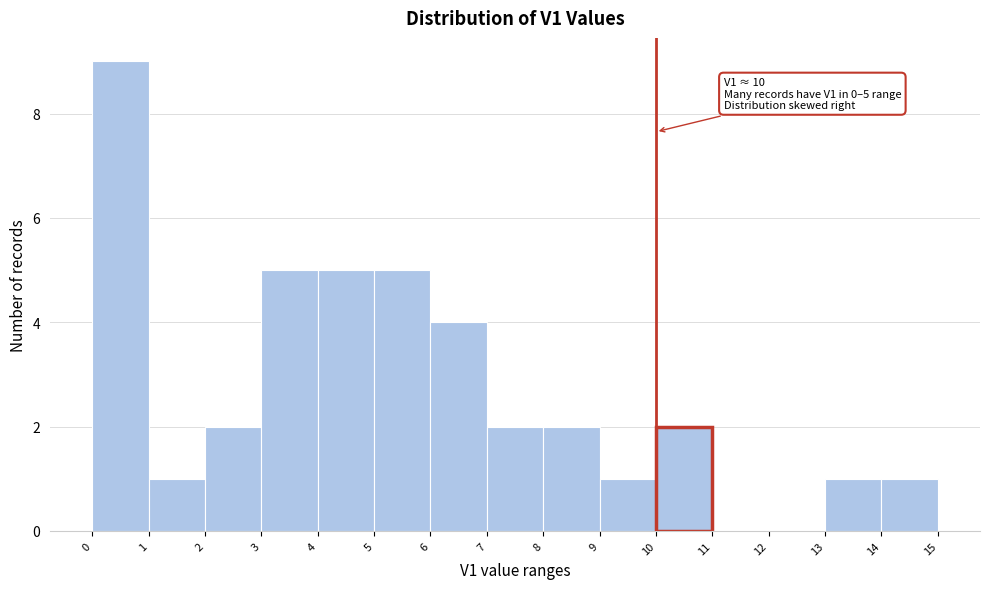

Over which range of the x-axis is the bar tallest?

0 to 1